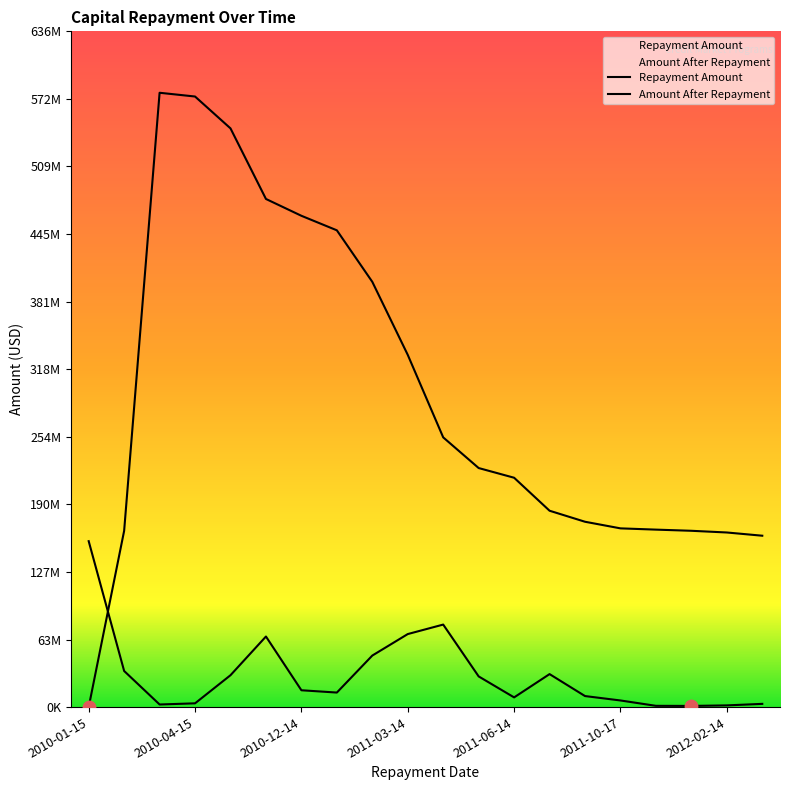

Is the value of Repayment Amount at 2010-02-18 greater than the value of Amount After Repayment at 2011-04-14?

No